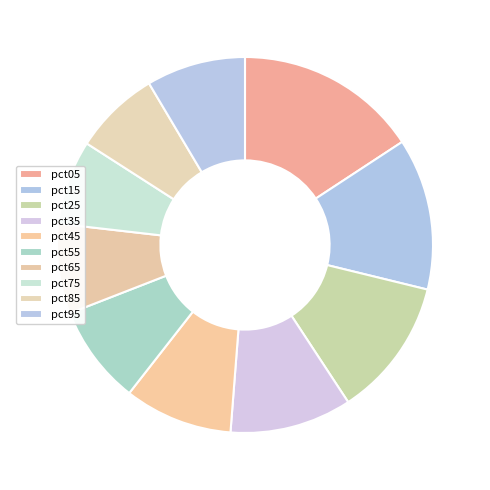

What is the total percentage of pct55 and pct15?

21.6%